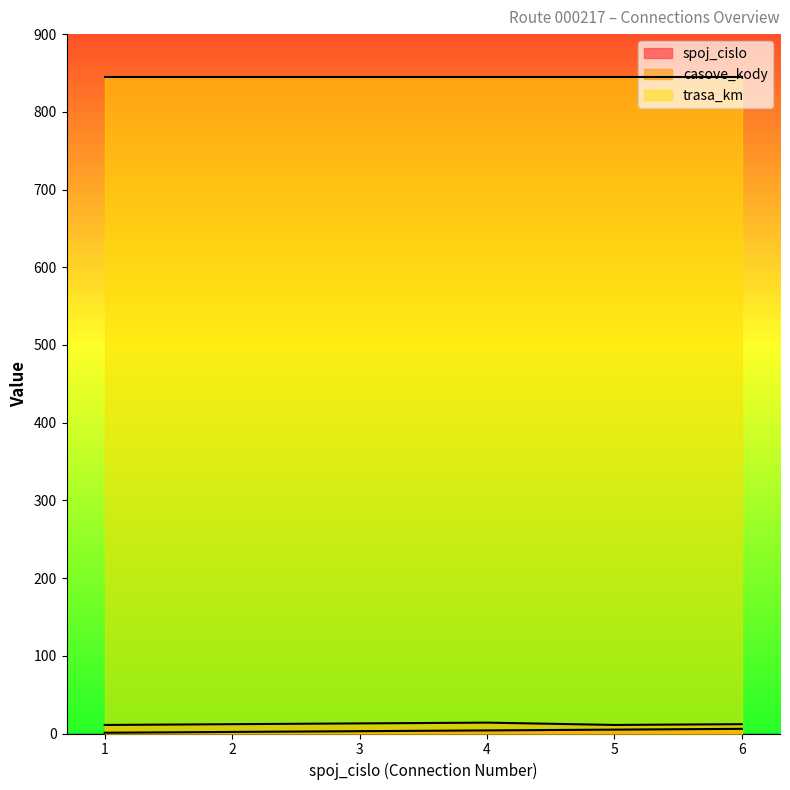

What is the value of the casove_kody point at the 2nd from the left?

12